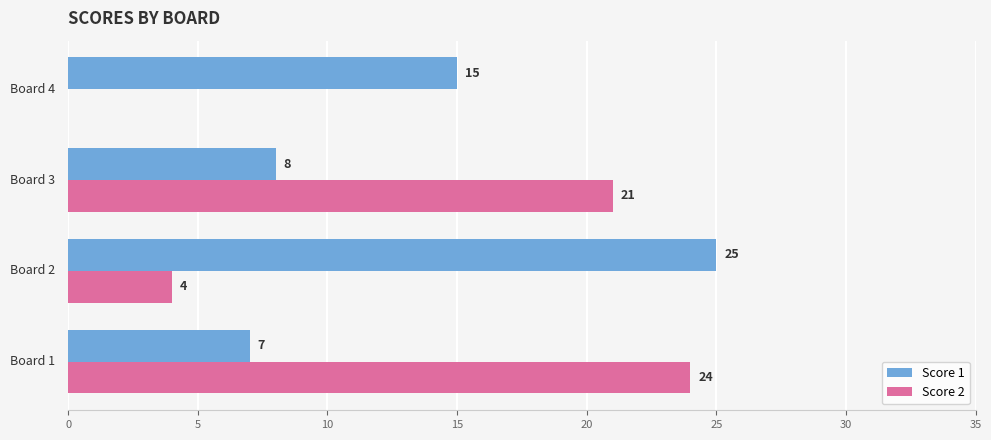

What is the maximum value shown in the chart?

25